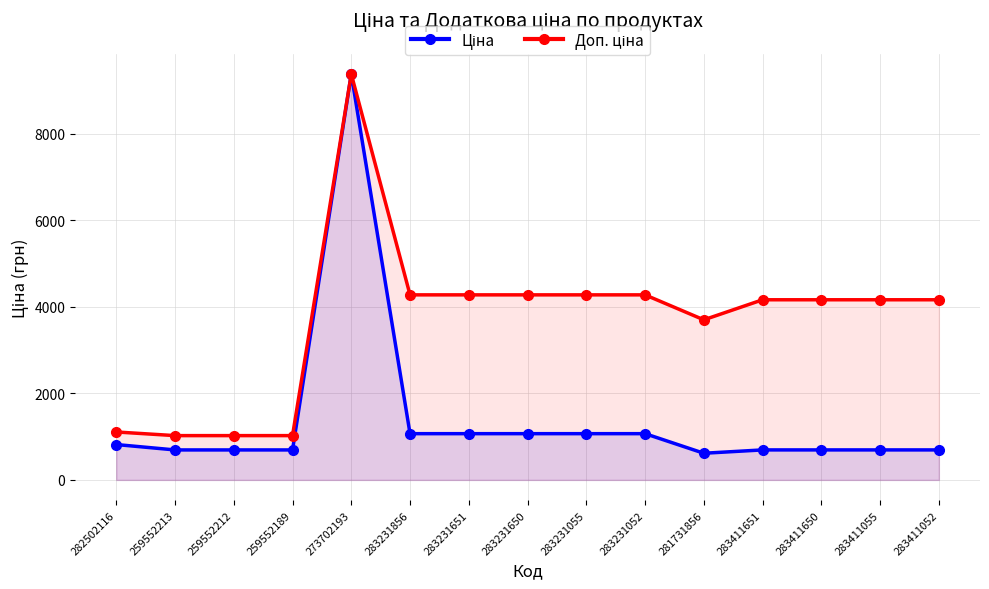

Which series has the largest range (max minus min)?

Ціна